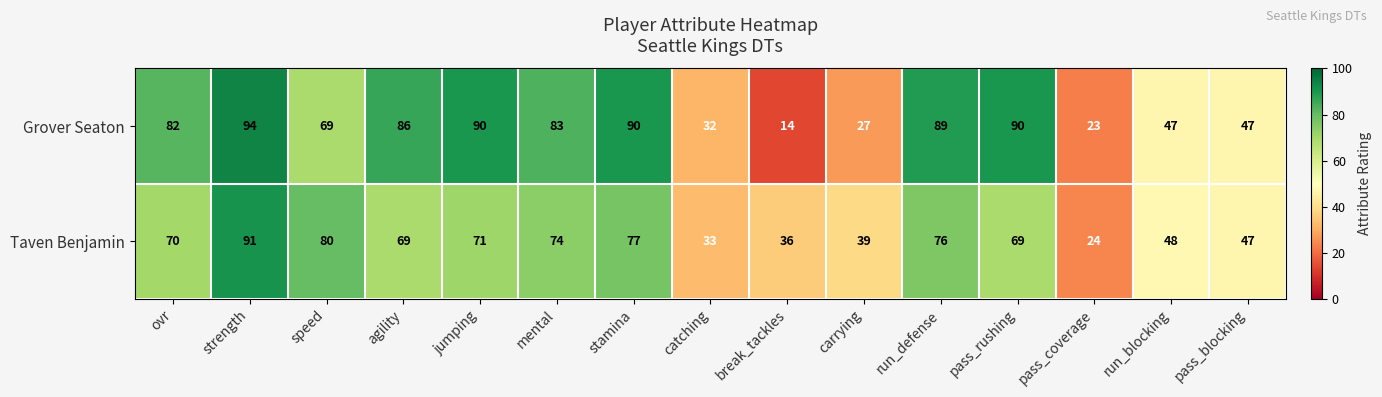

Count the number of categories in the chart.

15